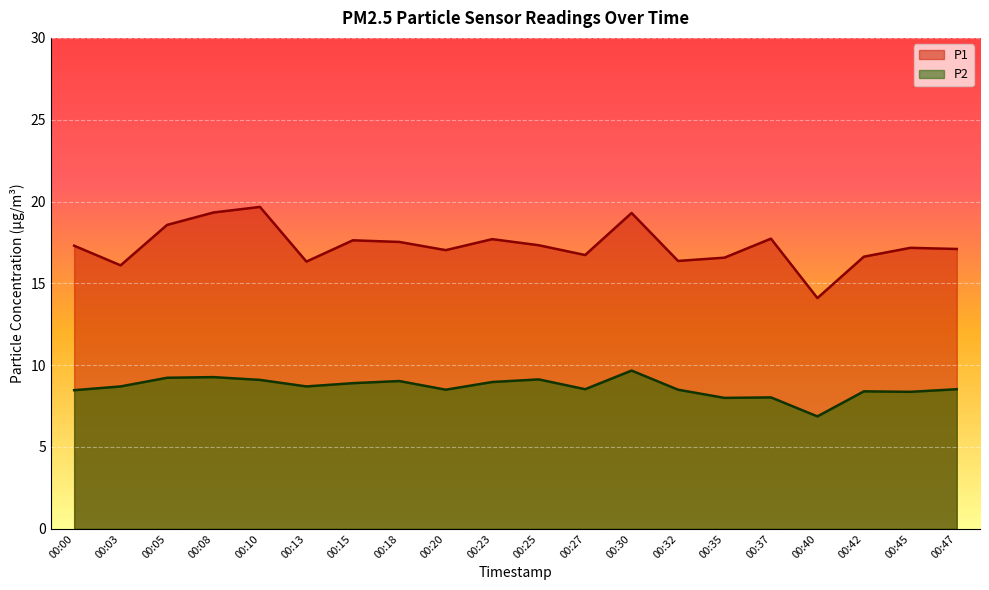

Which series has the largest range (max minus min)?

P1